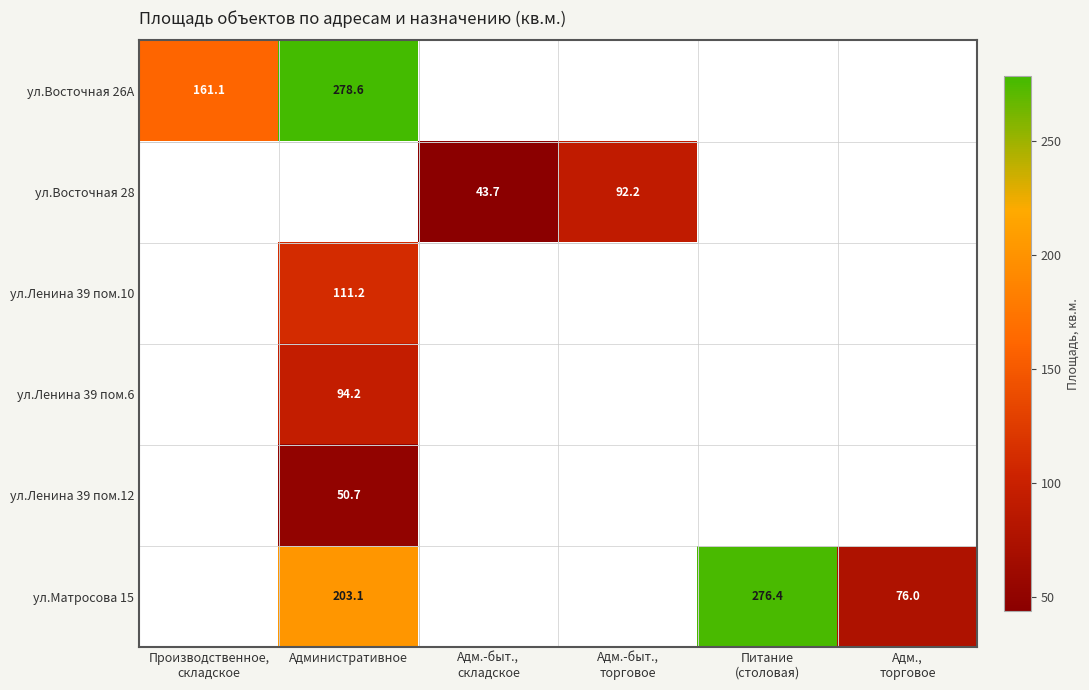

Is the value of ул.Ленина 39 пом.12 at Административное greater than the value of ул.Ленина 39 пом.10 at Административное?

No